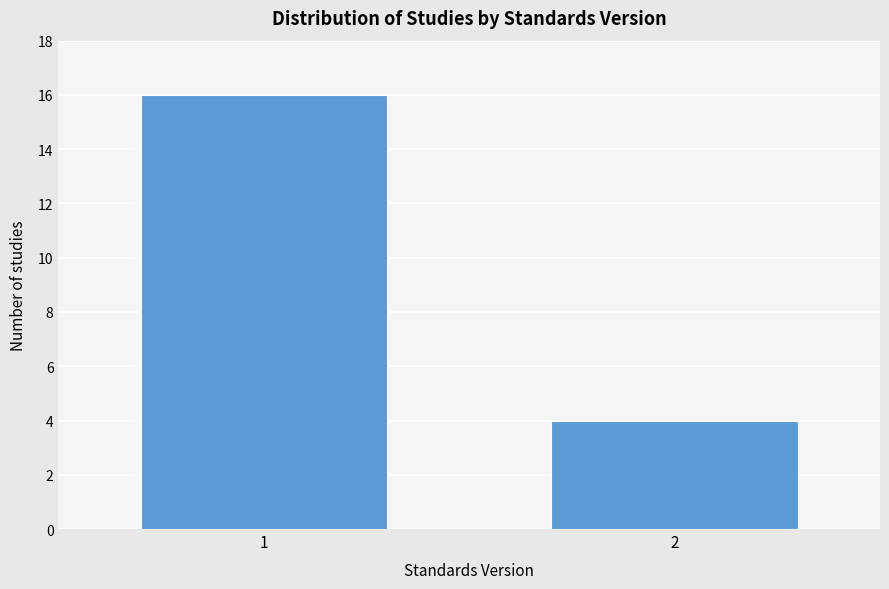

Reading left to right, list all the values displayed in this chart.

1=16	2=4